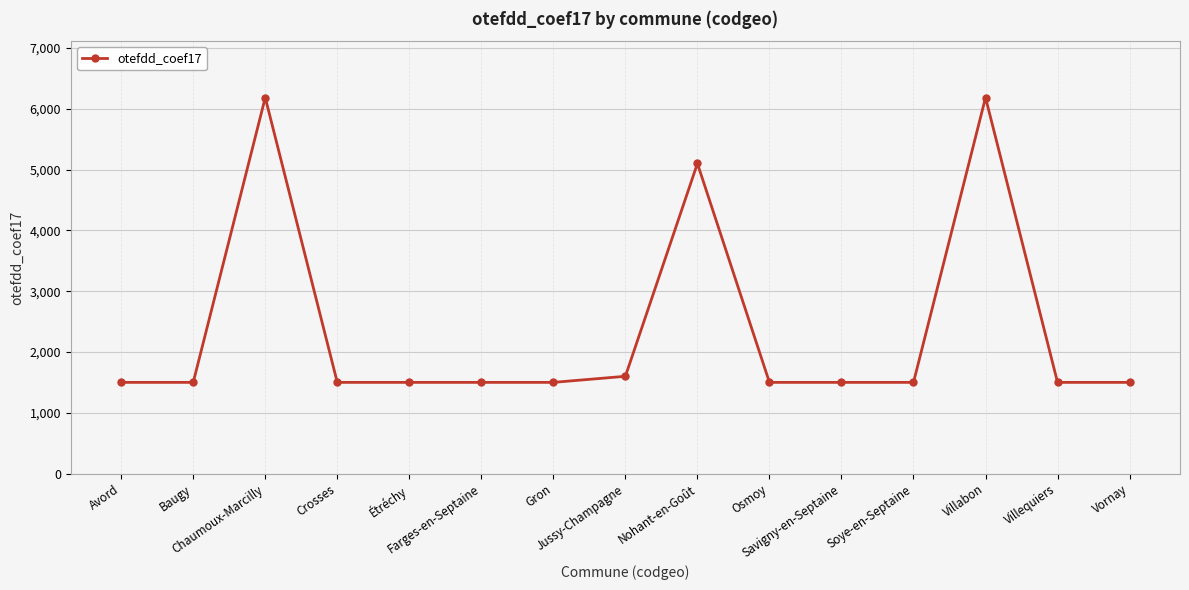

What is the sum of all values?

35568